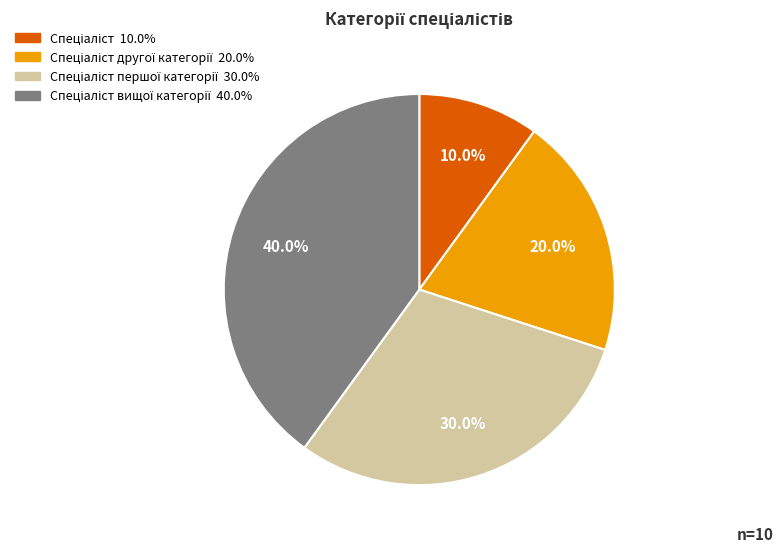

Does any single category account for the majority?

No